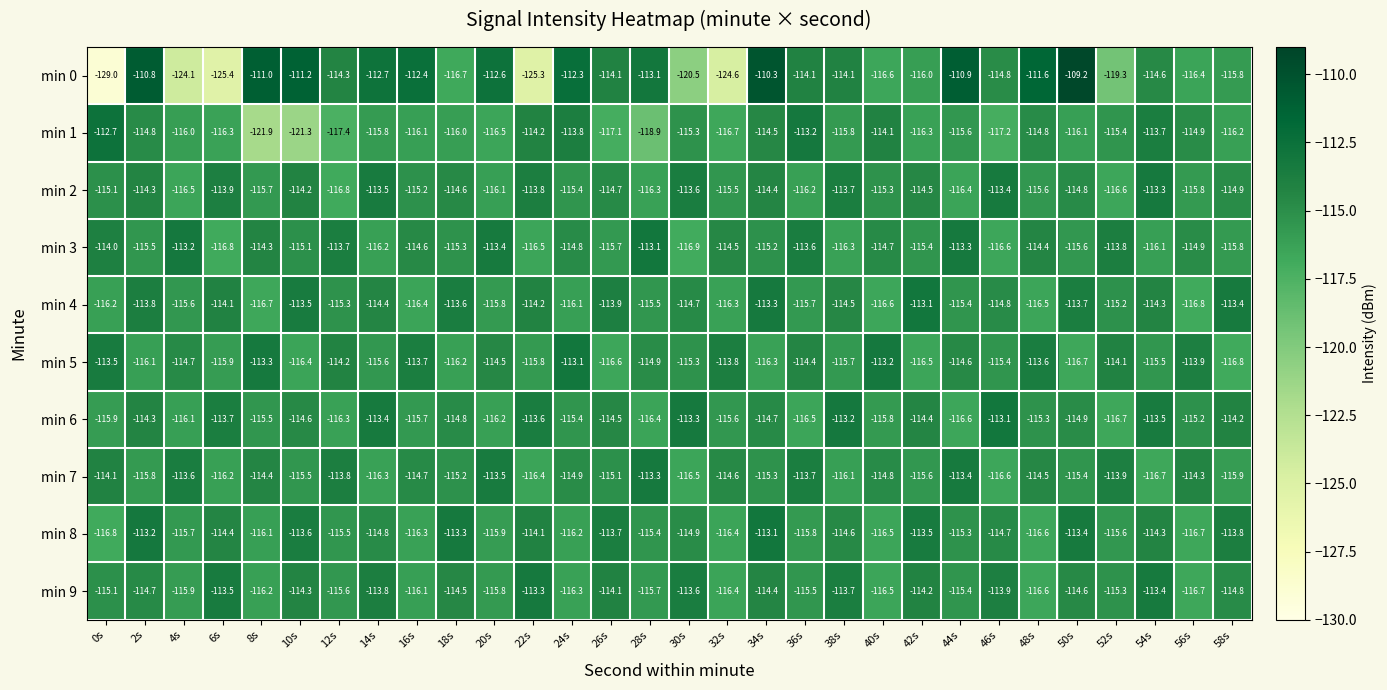

True or false: min 4 has a value of -47.4 at 34s.

False